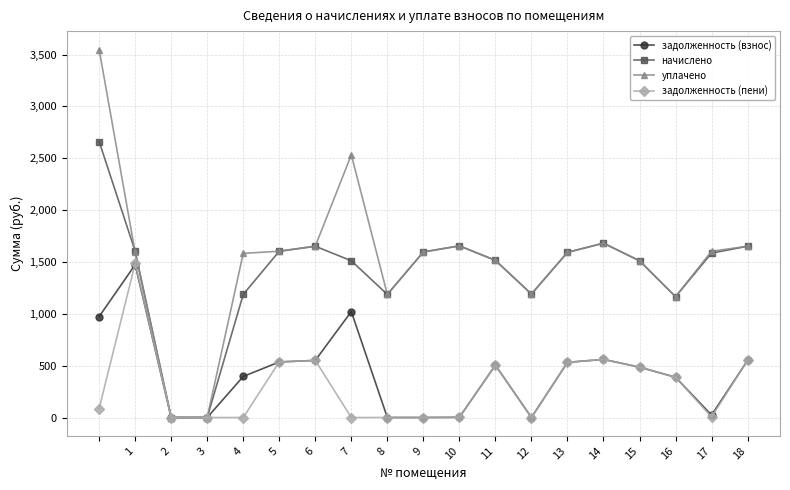

What is the value of the начислено point at the 11th from the left?

1655.5